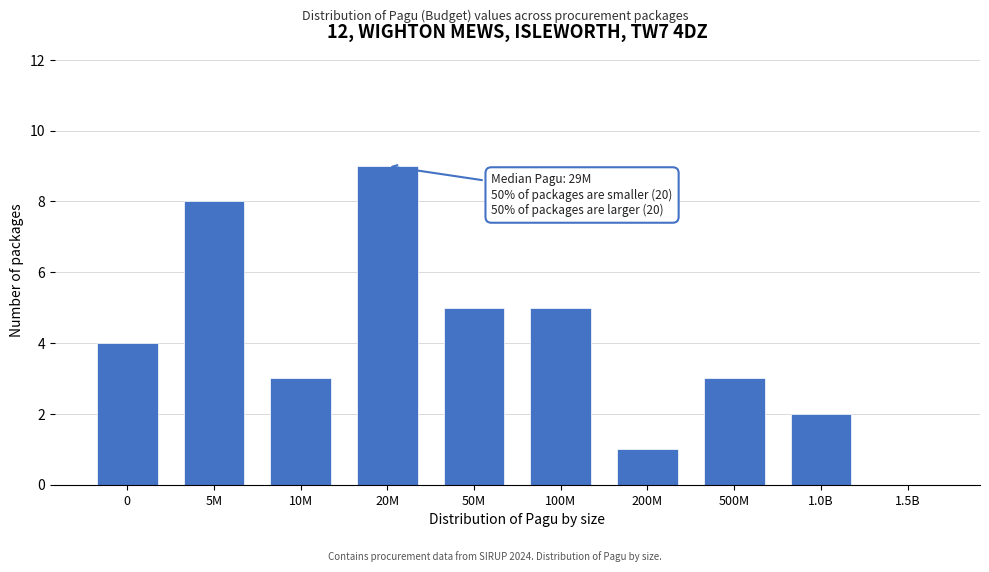

Reading left to right, what are all the values shown in this chart?

0=4	5M=8	10M=3	20M=9	50M=5	100M=5	200M=1	500M=3	1.0B=2	1.5B=0